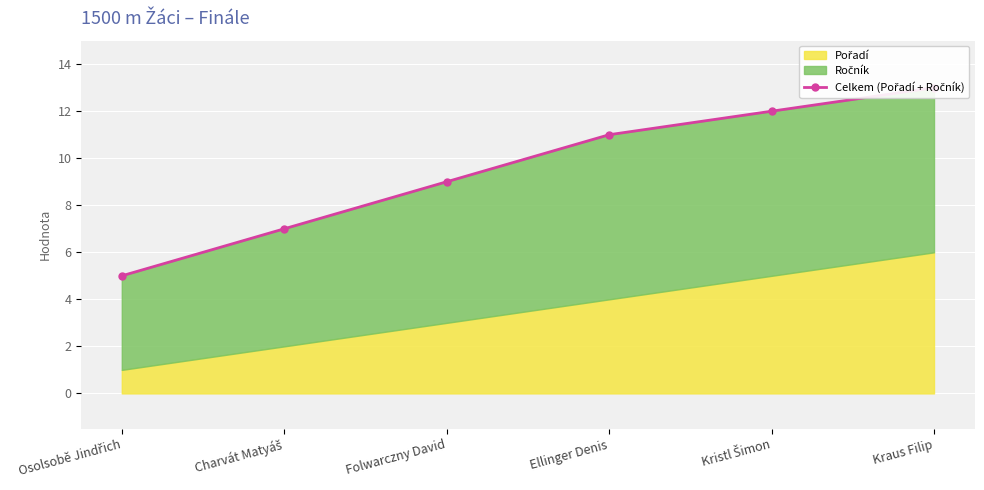

What is the change in value from Charvát Matyáš to Kristl Šimon?

+5